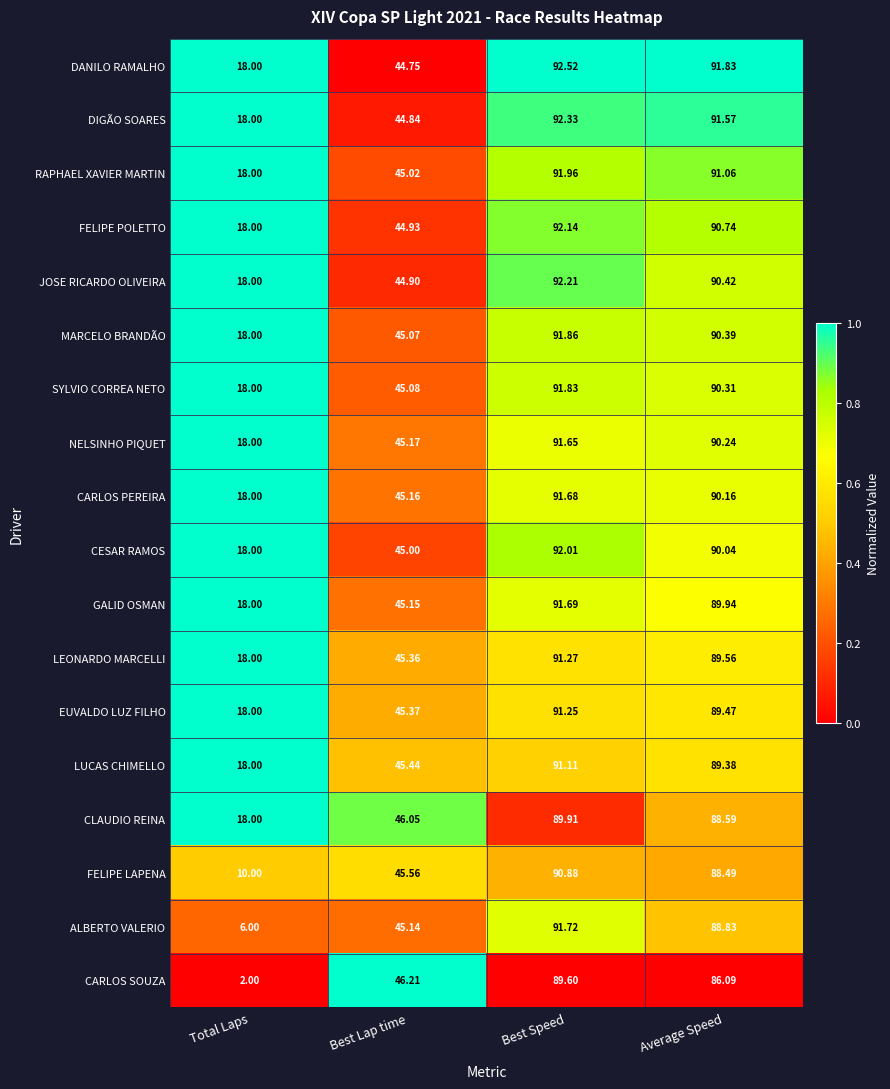

At Best Speed, list the series in order from largest to smallest.

DANILO RAMALHO, DIGÃO SOARES, JOSE RICARDO OLIVEIRA, FELIPE POLETTO, CESAR RAMOS, RAPHAEL XAVIER MARTIN, MARCELO BRANDÃO, SYLVIO CORREA NETO, ALBERTO VALERIO, GALID OSMAN, CARLOS PEREIRA, NELSINHO PIQUET, LEONARDO MARCELLI, EUVALDO LUZ FILHO, LUCAS CHIMELLO, FELIPE LAPENA, CLAUDIO REINA, CARLOS SOUZA